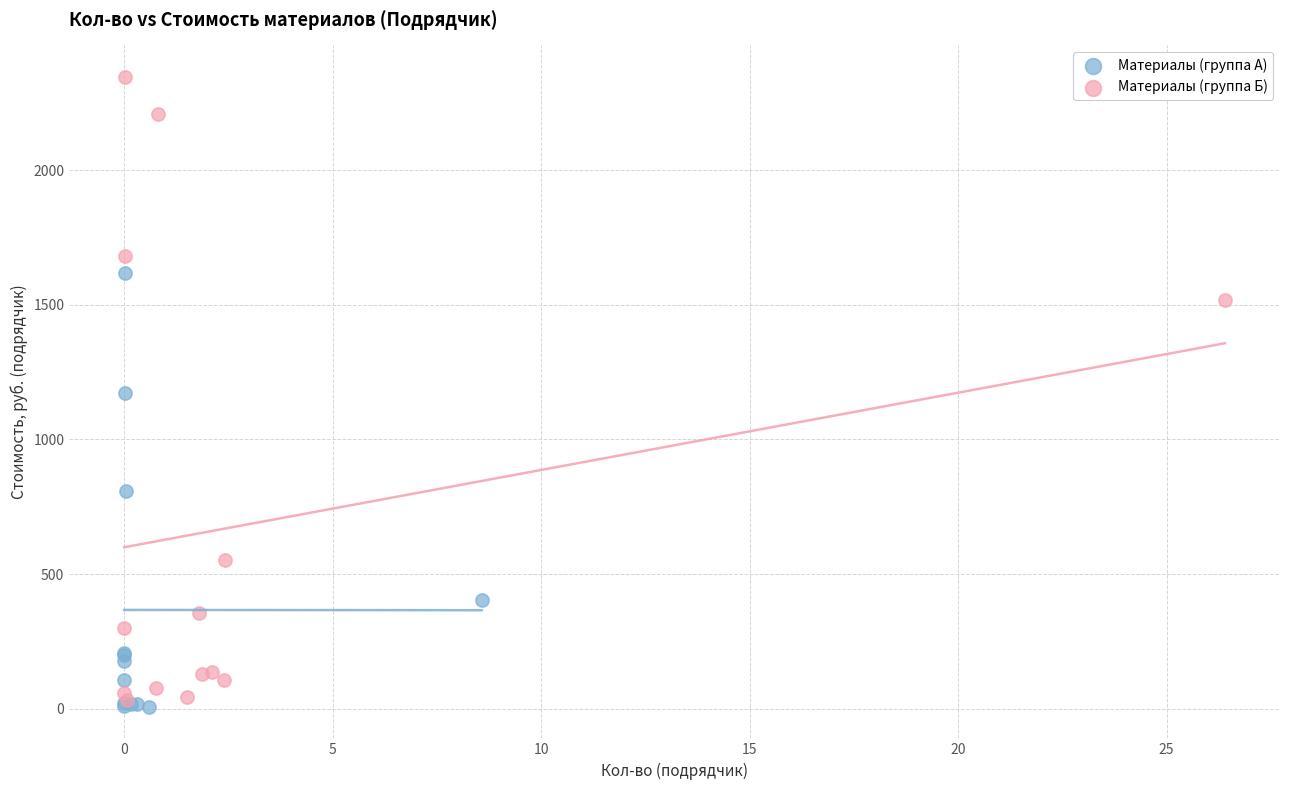

What are all the series names shown in the legend?

Материалы (группа А), Материалы (группа Б)